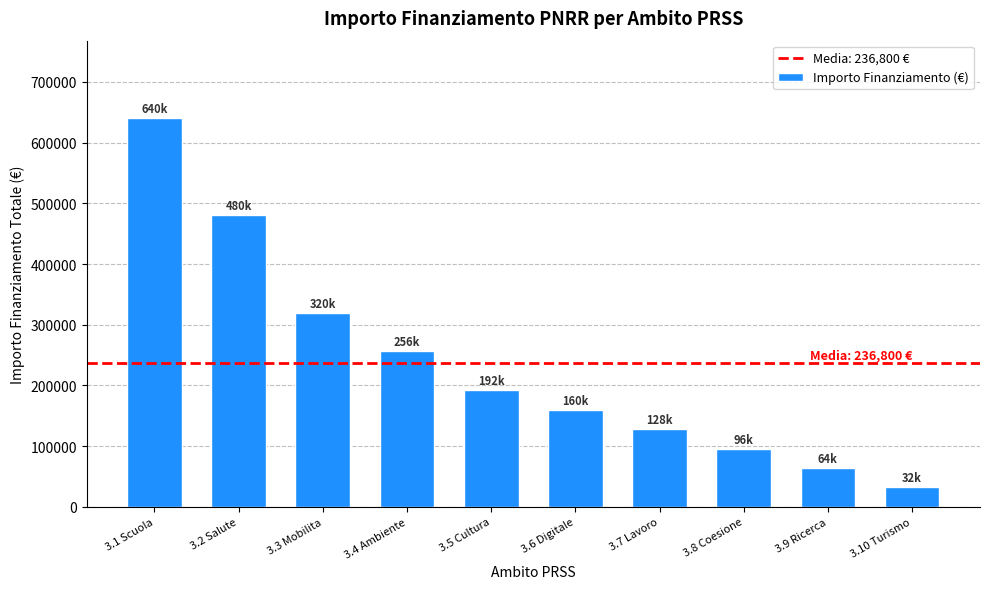

What is the difference between the maximum and minimum values?

608000